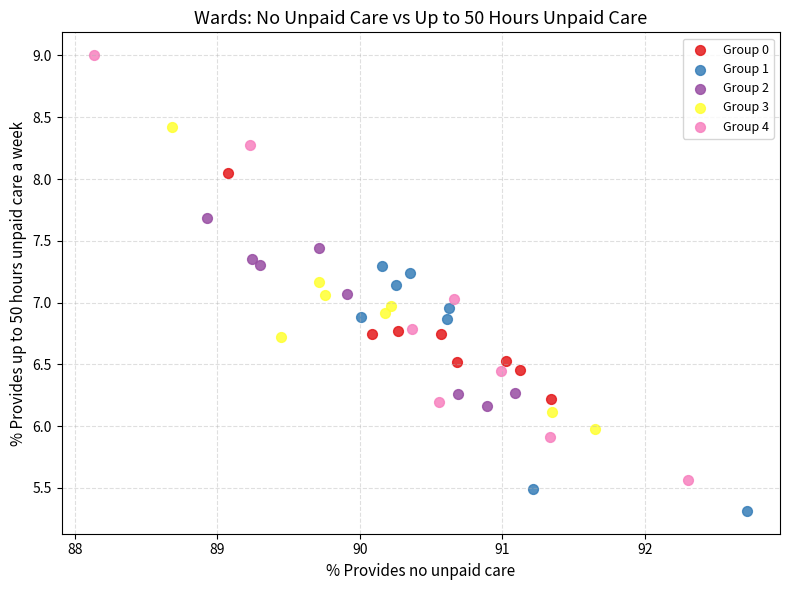

Which series contains the lowest Y value?

Group 1